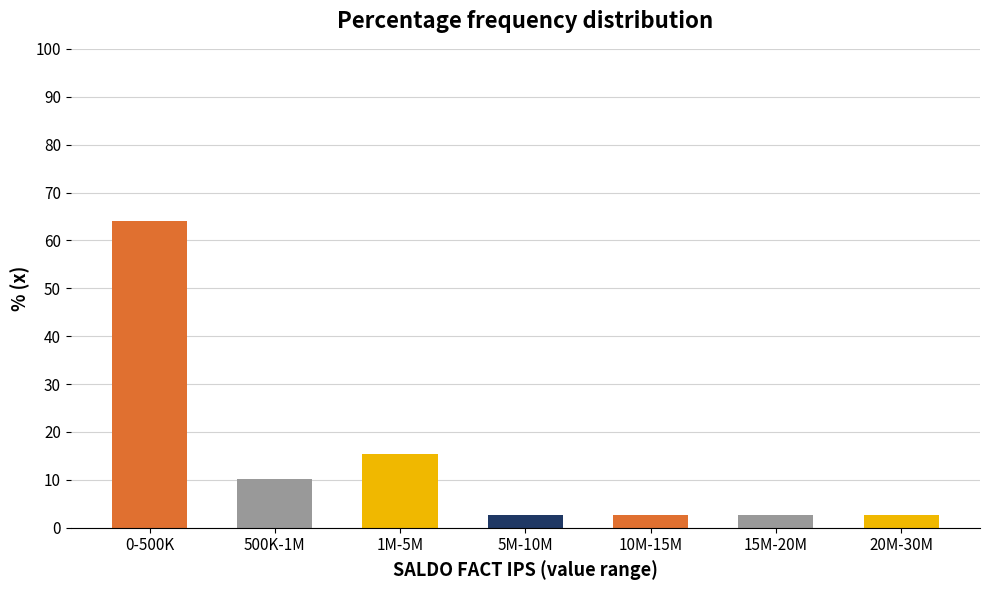

Reading left to right, extract all data points from this chart.

0-500K=64.1	500K-1M=10.3	1M-5M=15.4	5M-10M=2.6	10M-15M=2.6	15M-20M=2.6	20M-30M=2.6